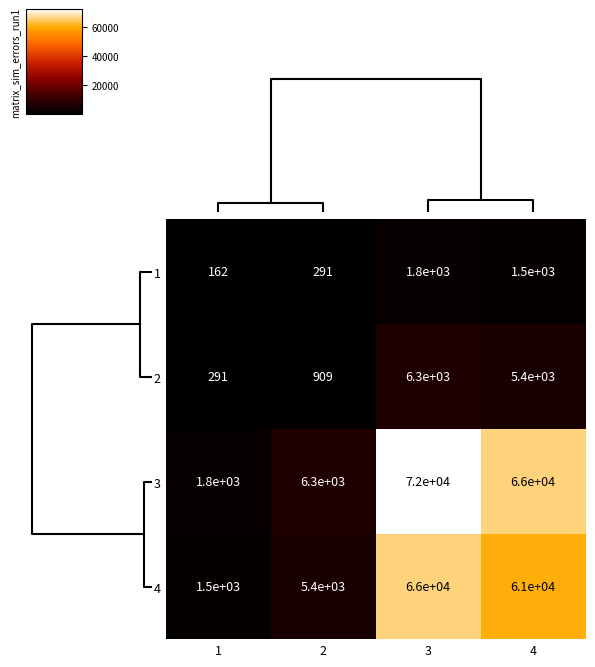

What is the average value of the 3 series?

36525